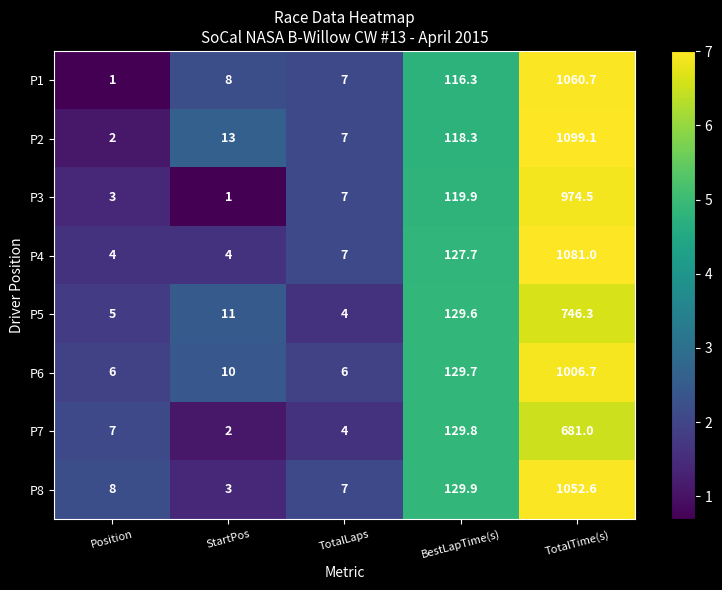

Where is P3 nearest to the value 487?

BestLapTime(s)